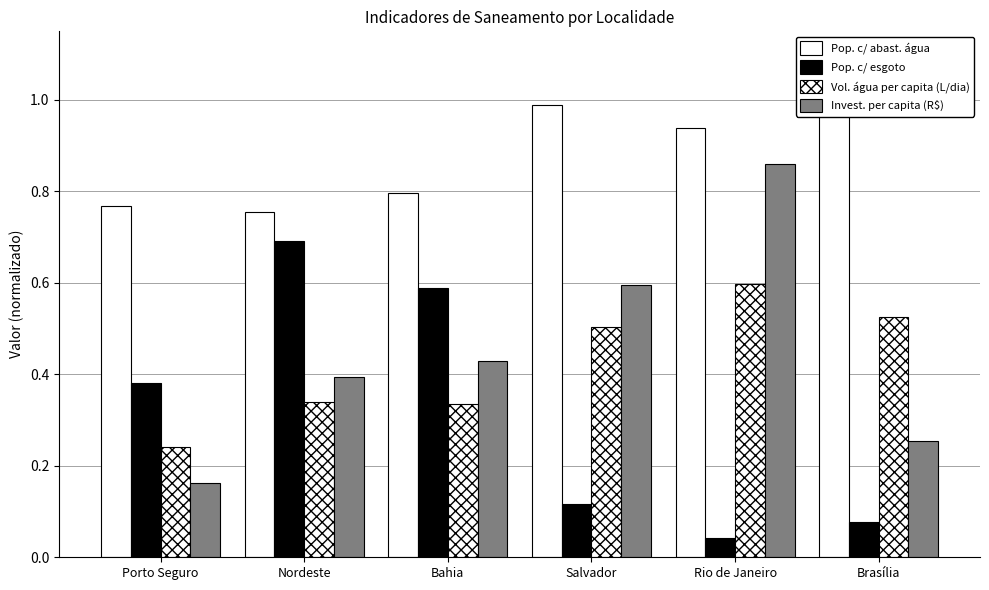

What is the approximate value of Vol. água per capita (L/dia) at Nordeste?

0.3